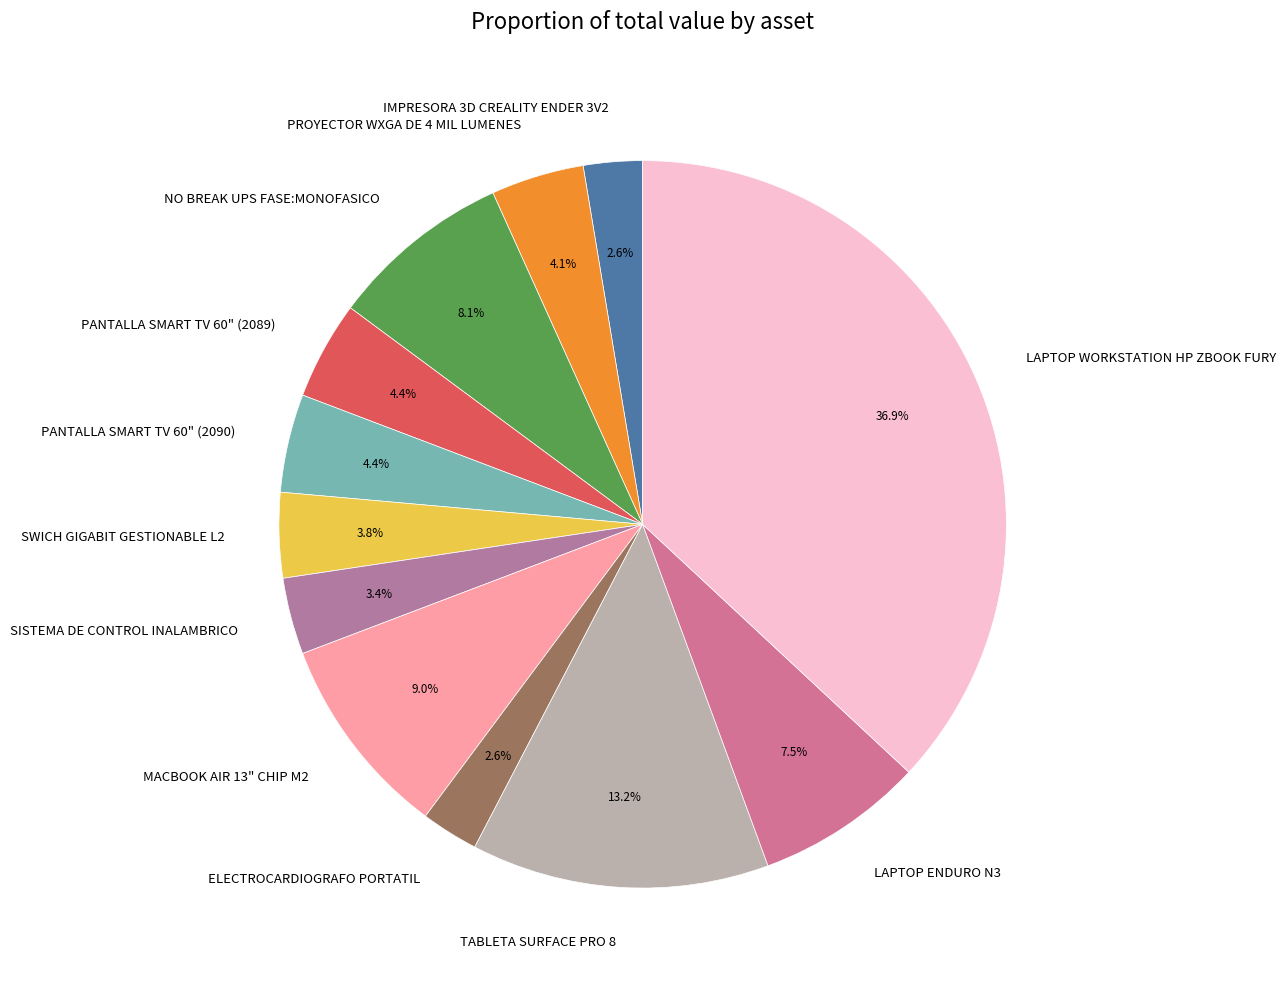

Does any single category account for the majority?

No